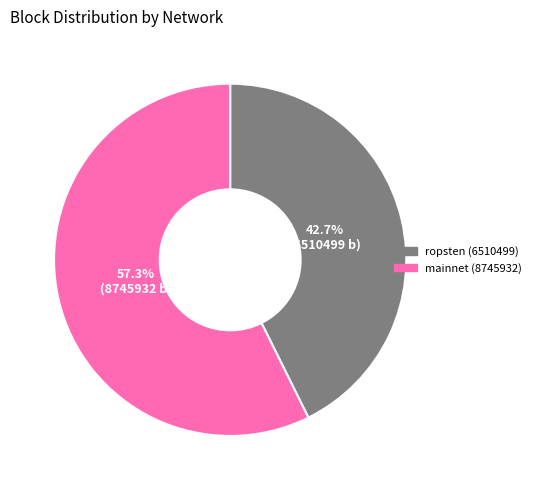

Rank the categories by value from lowest to highest.

ropsten (6510499), mainnet (8745932)